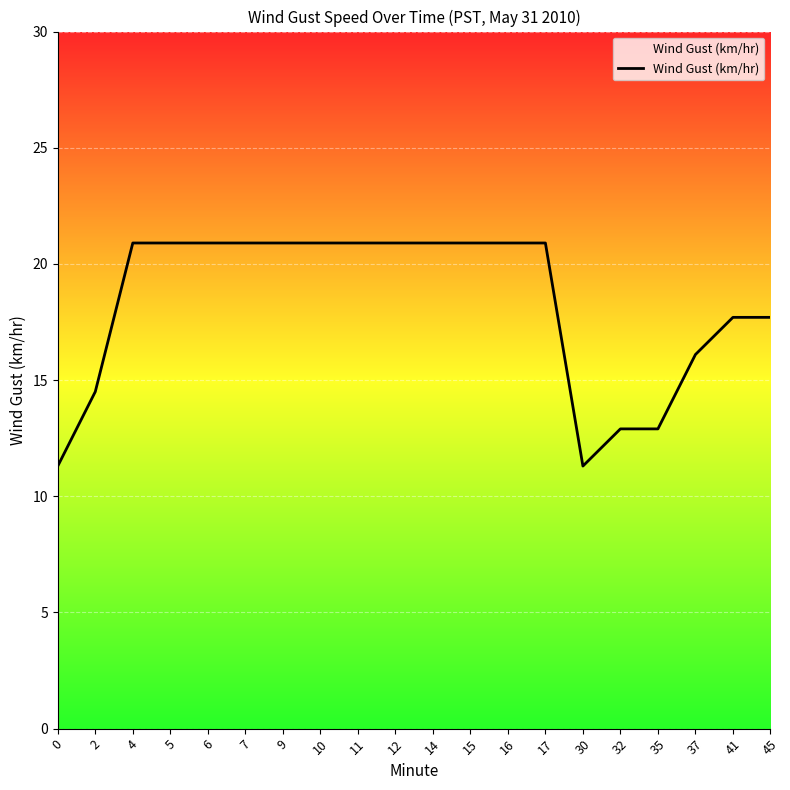

What is the minimum value shown in the chart?

11.3